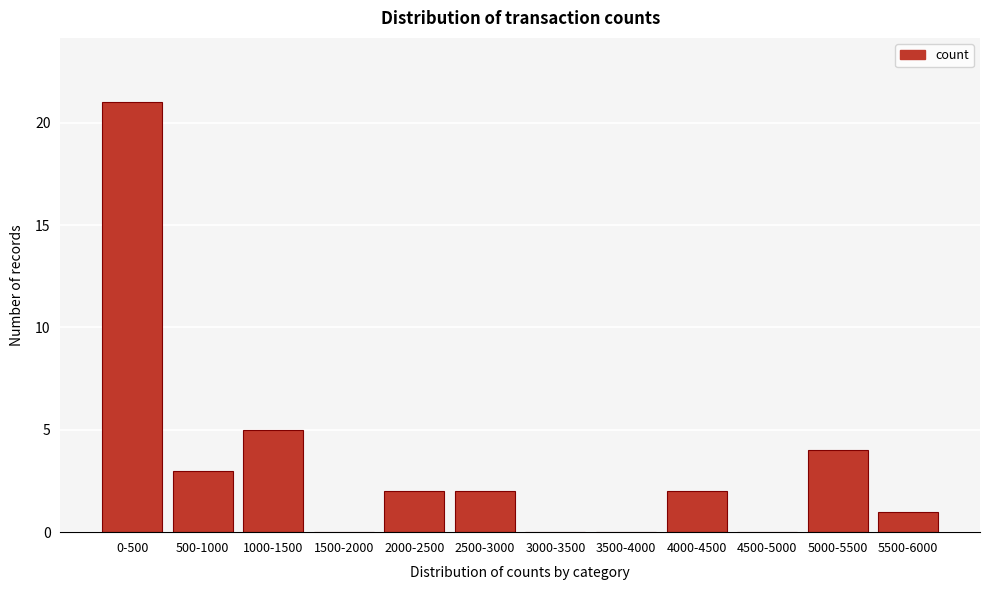

Reading left to right, list all the values displayed in this chart.

0-500=21	500-1000=3	1000-1500=5	1500-2000=0	2000-2500=2	2500-3000=2	3000-3500=0	3500-4000=0	4000-4500=2	4500-5000=0	5000-5500=4	5500-6000=1